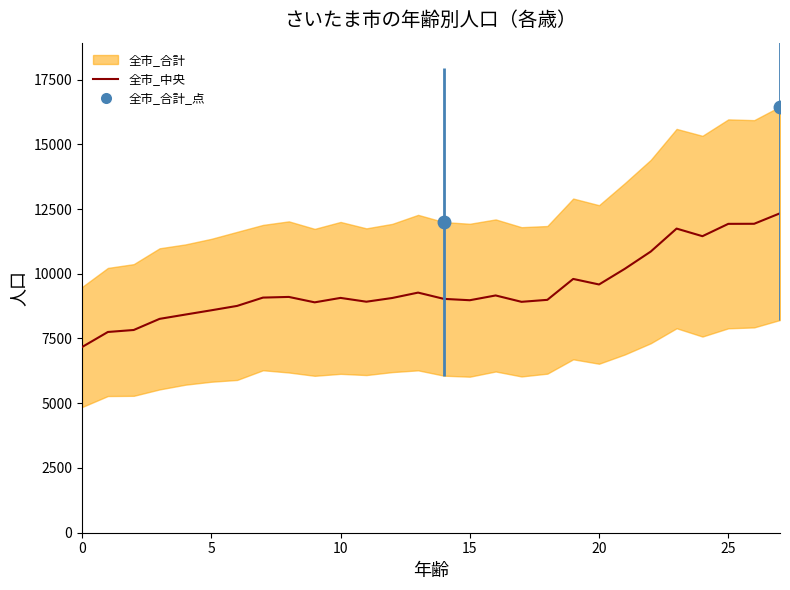

What is the label of the 13th point from the right?

15